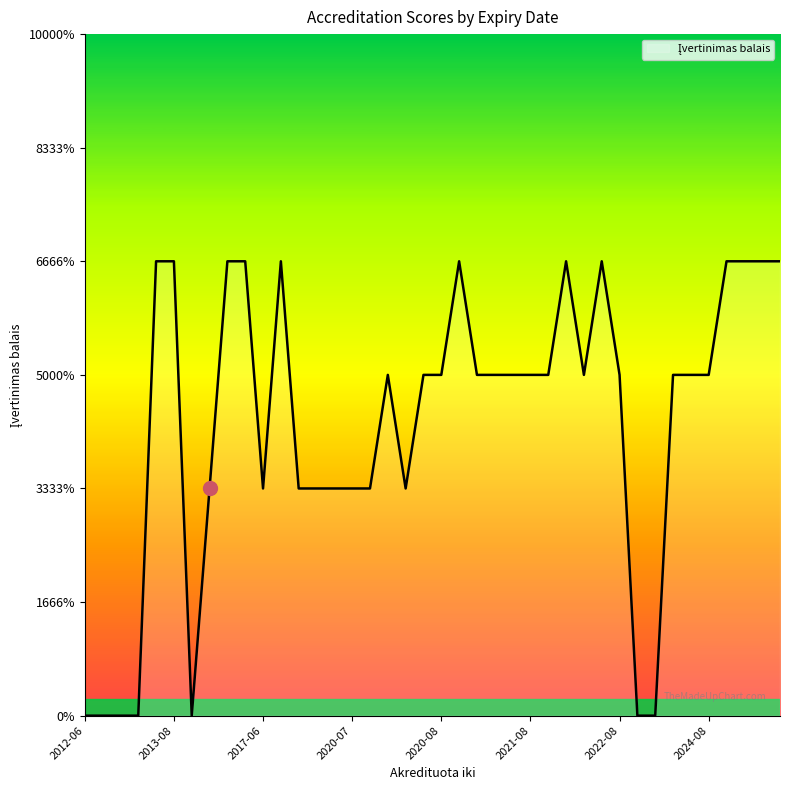

Is this an area chart (filled region under the line)?

Yes